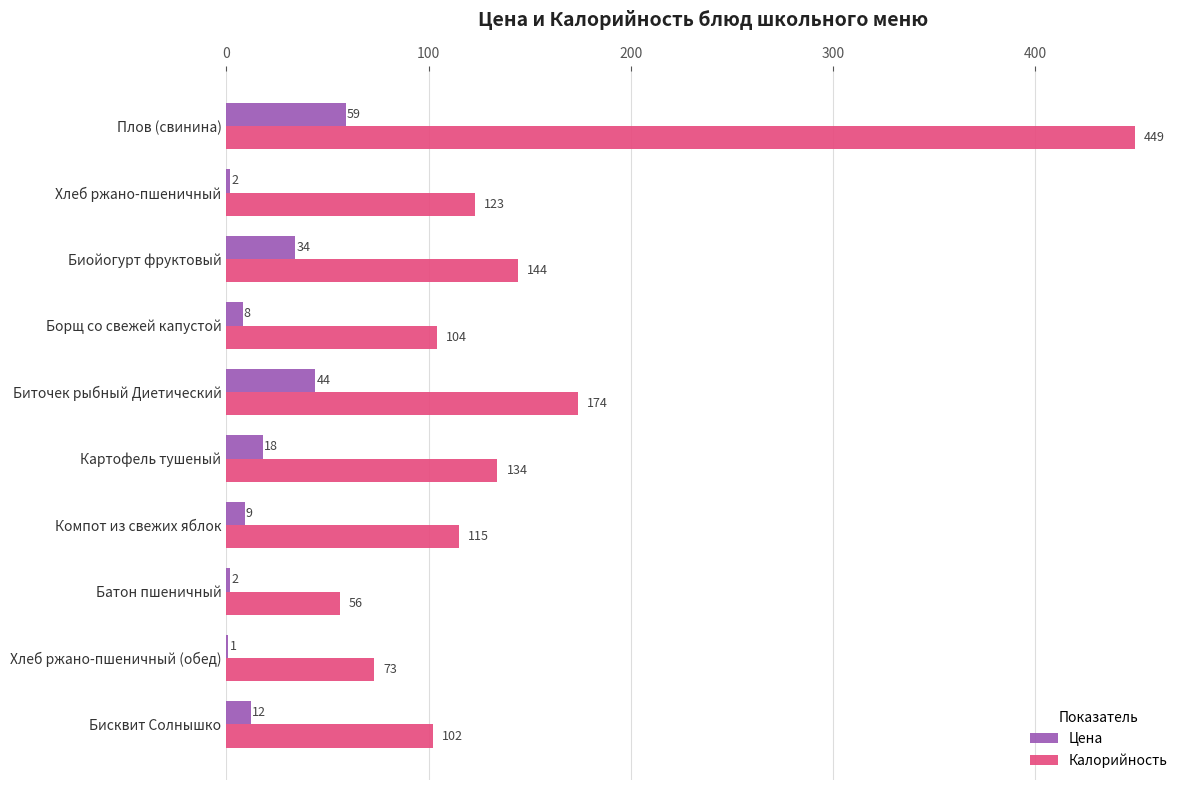

Between Плов (свинина) and Батон пшеничный, which series saw the biggest shift?

Калорийность